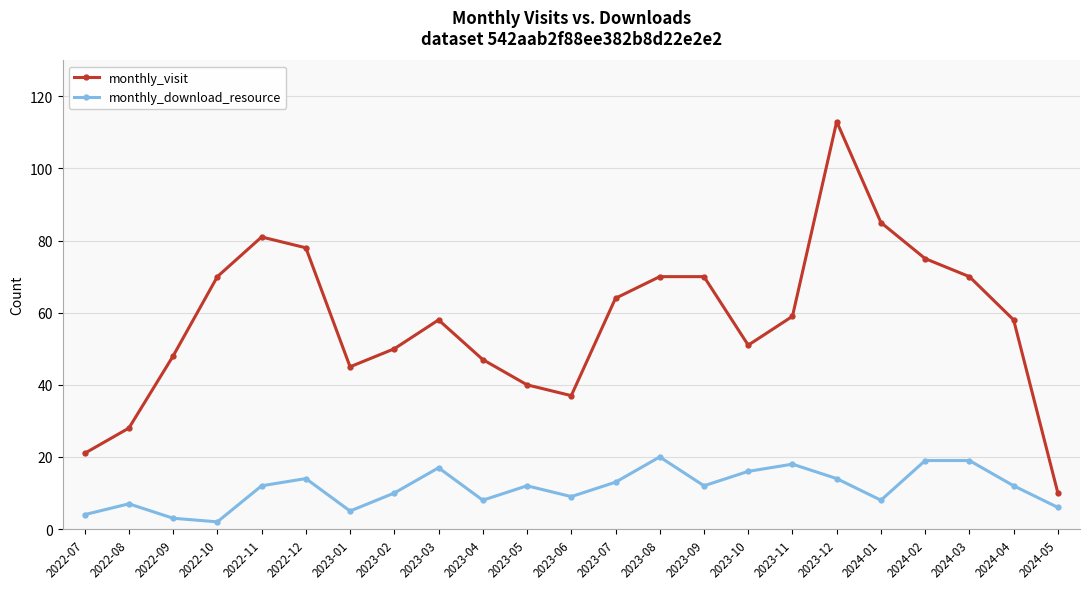

How many interior local valleys does the monthly_visit series have?

3